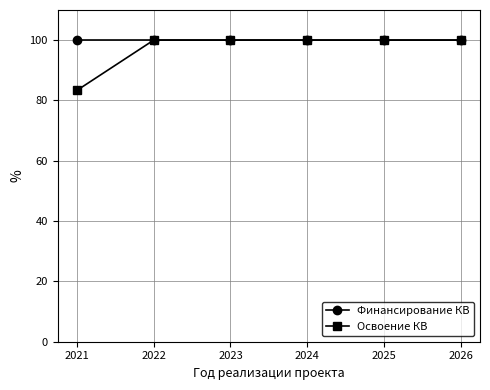

What is the value of the Освоение КВ point at the 5th from the left?

100.0